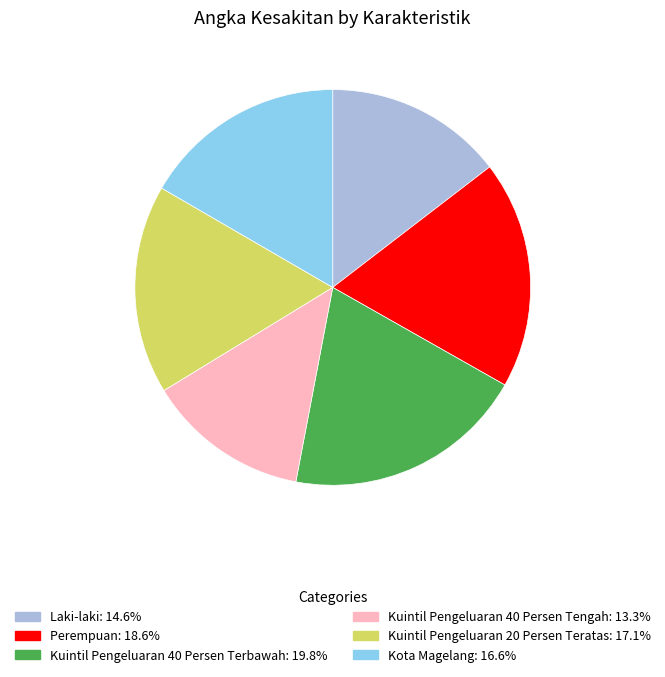

Does Kota Magelang represent more than half of the total?

No